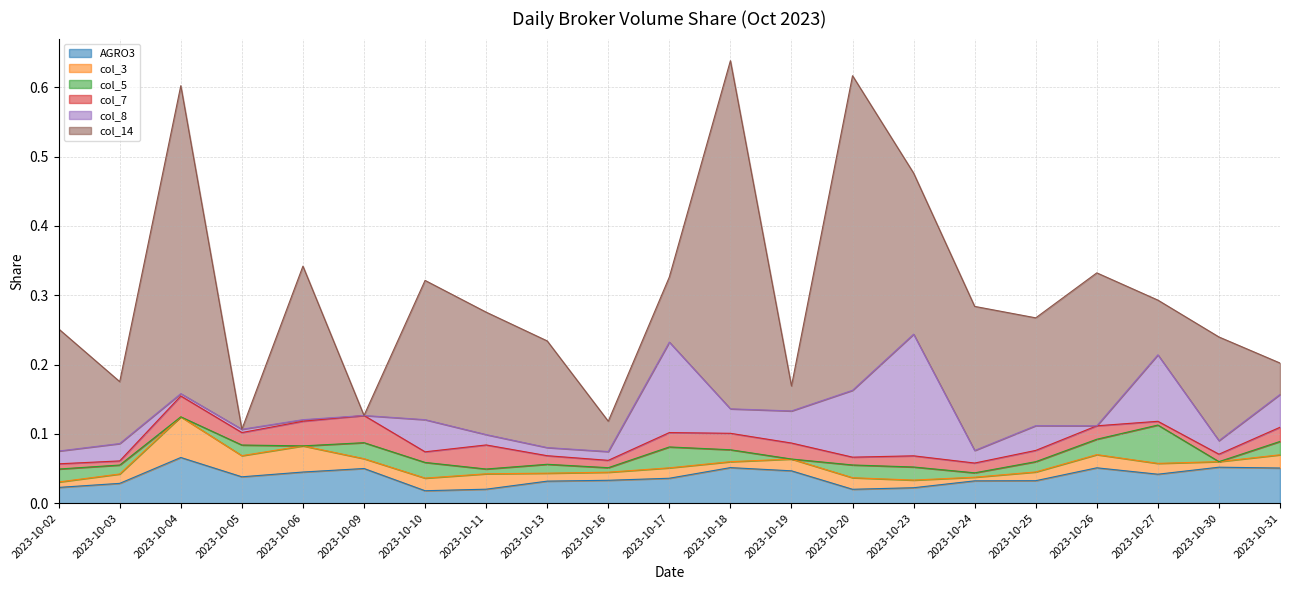

Which series ends up on top after the final intersection of col_7 and col_3?

col_7